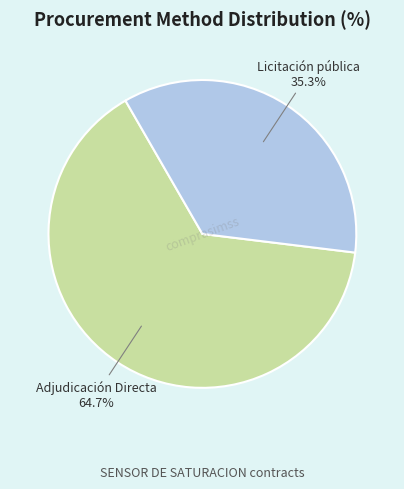

Combined, do Adjudicación Directa and Licitación pública account for over 50%?

Yes